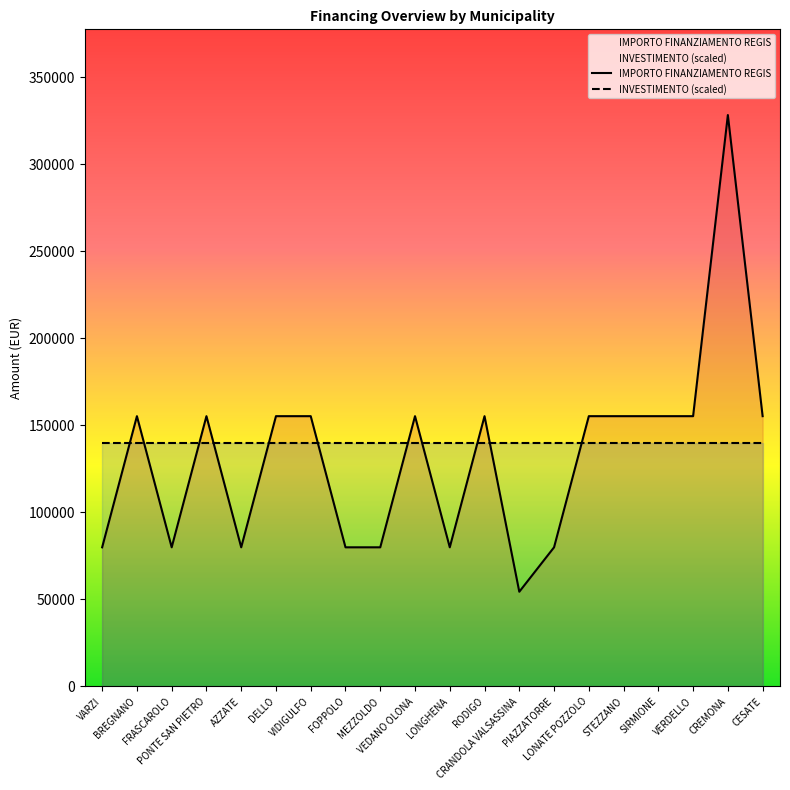

Where is the first local maximum?

BREGNANO